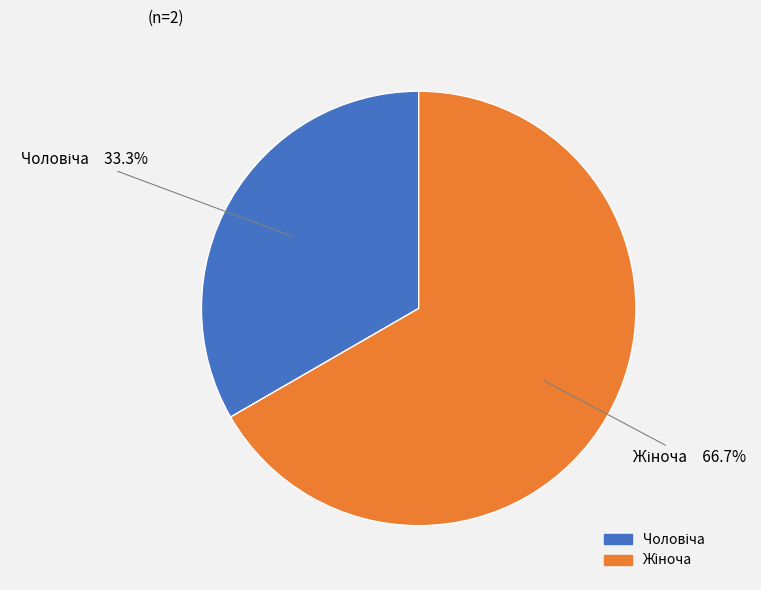

To the nearest percent, what is the average slice percentage?

50%